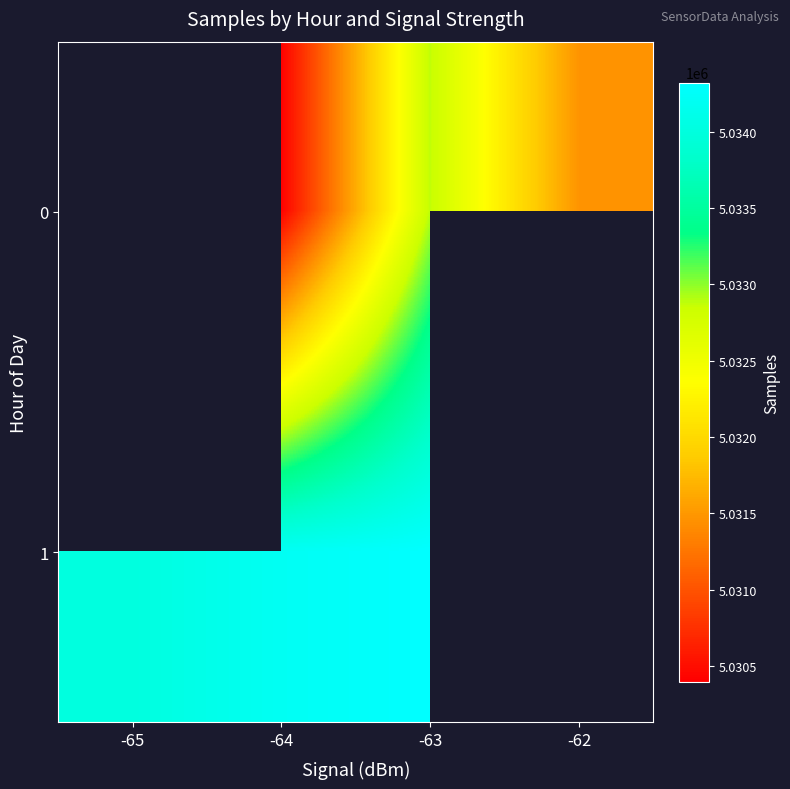

At -65, list the series in order from smallest to largest.

0, 1